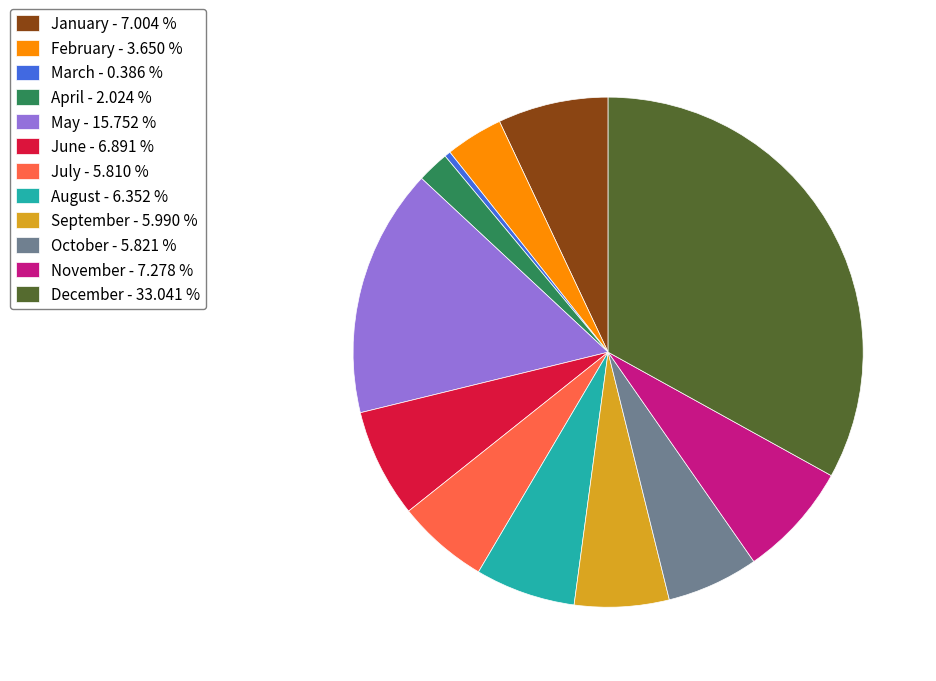

What is the smallest slice in the pie chart?

March